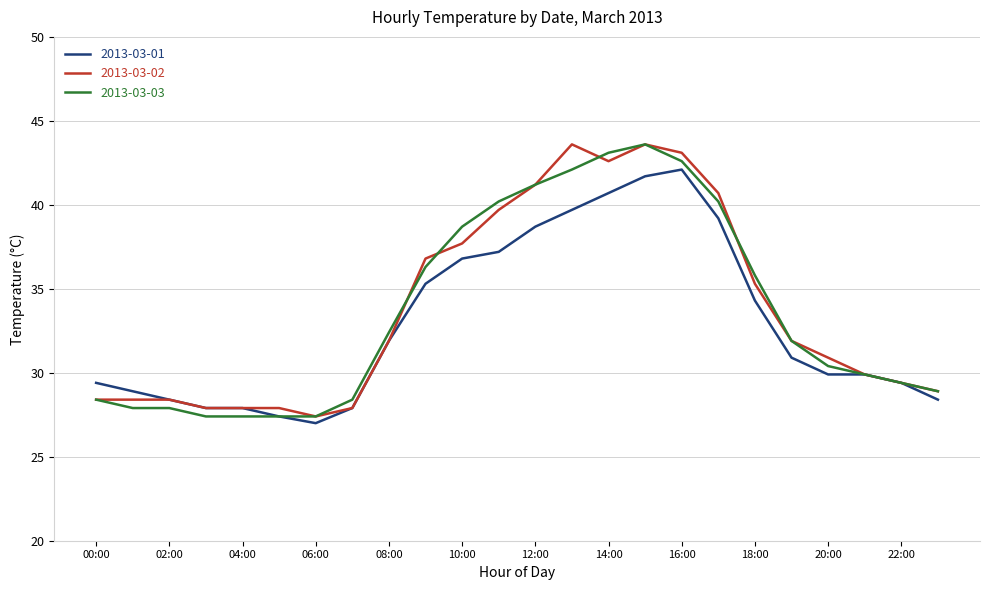

What is the maximum value for 2013-03-02?

43.6